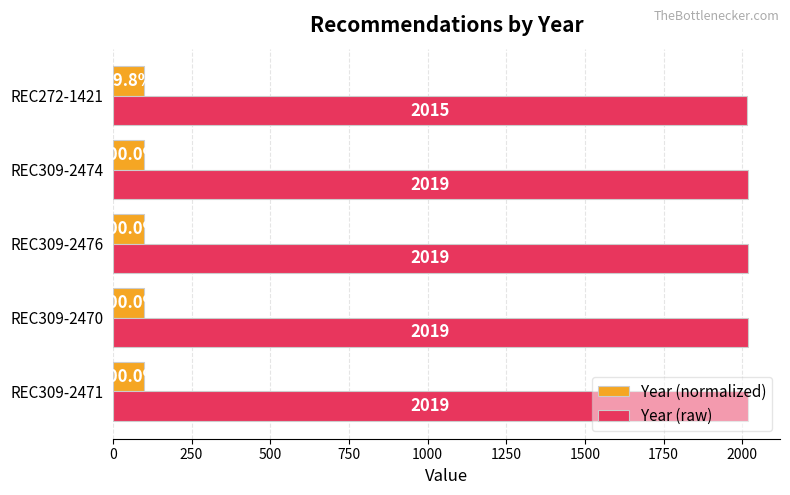

Rank the series by their average value, from highest to lowest.

Year (raw), Year (normalized)